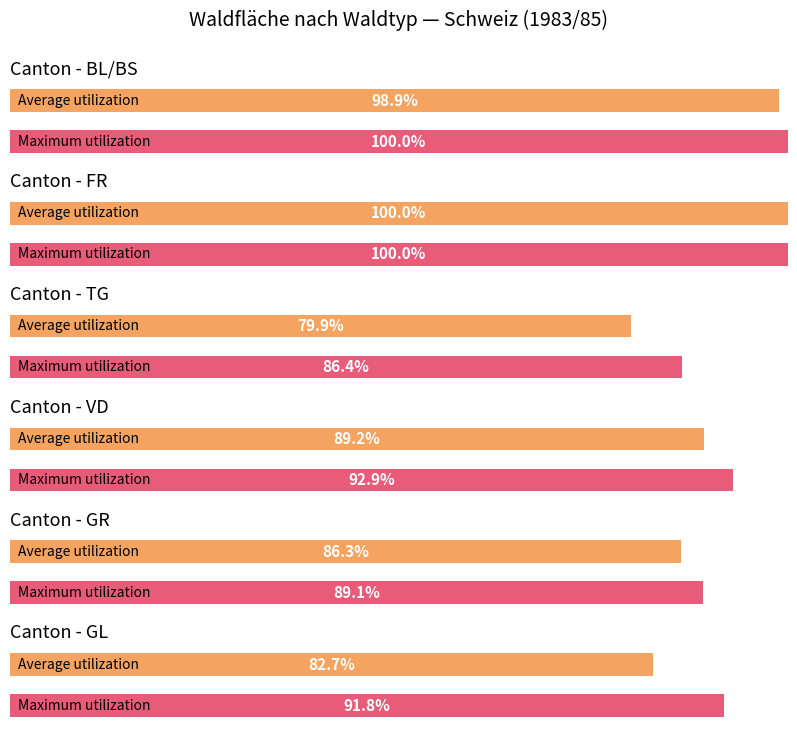

The value of Gebüschwald at GR is 14.2. True or false?

False